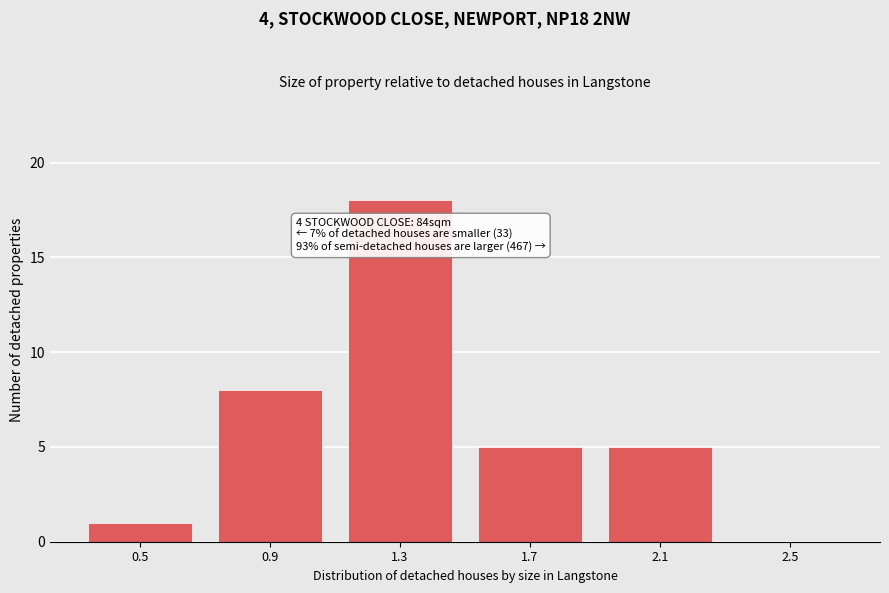

Reading left to right, extract all data points from this chart.

0.5=1	0.9=8	1.3=18	1.7=5	2.1=5	2.5=0